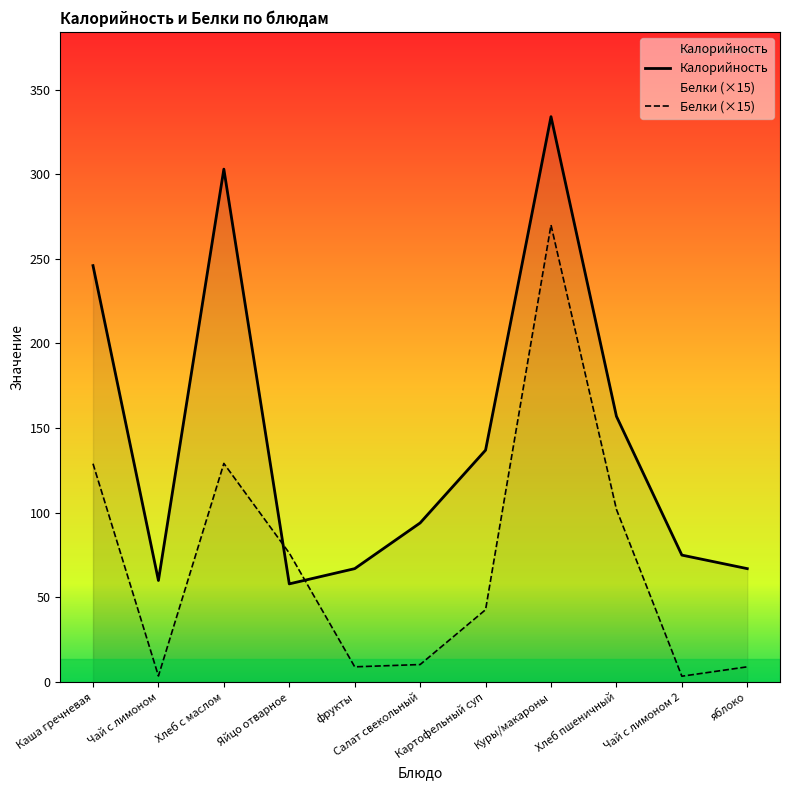

Is the value of Калорийность at фрукты greater than the value of Белки (×15) at Картофельный суп?

Yes